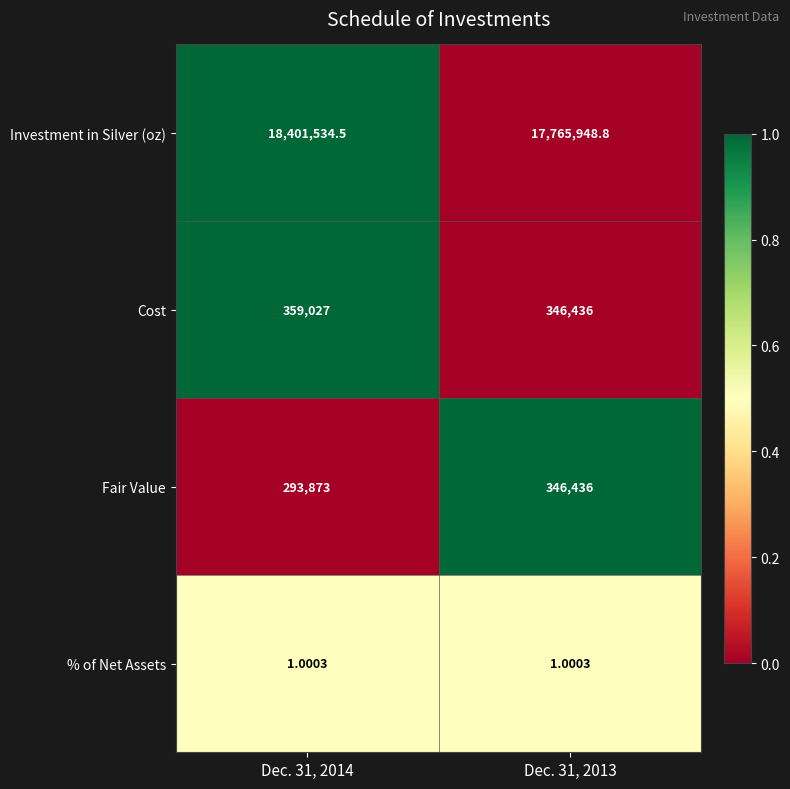

Which series has the largest total across all categories?

Investment in Silver (oz)